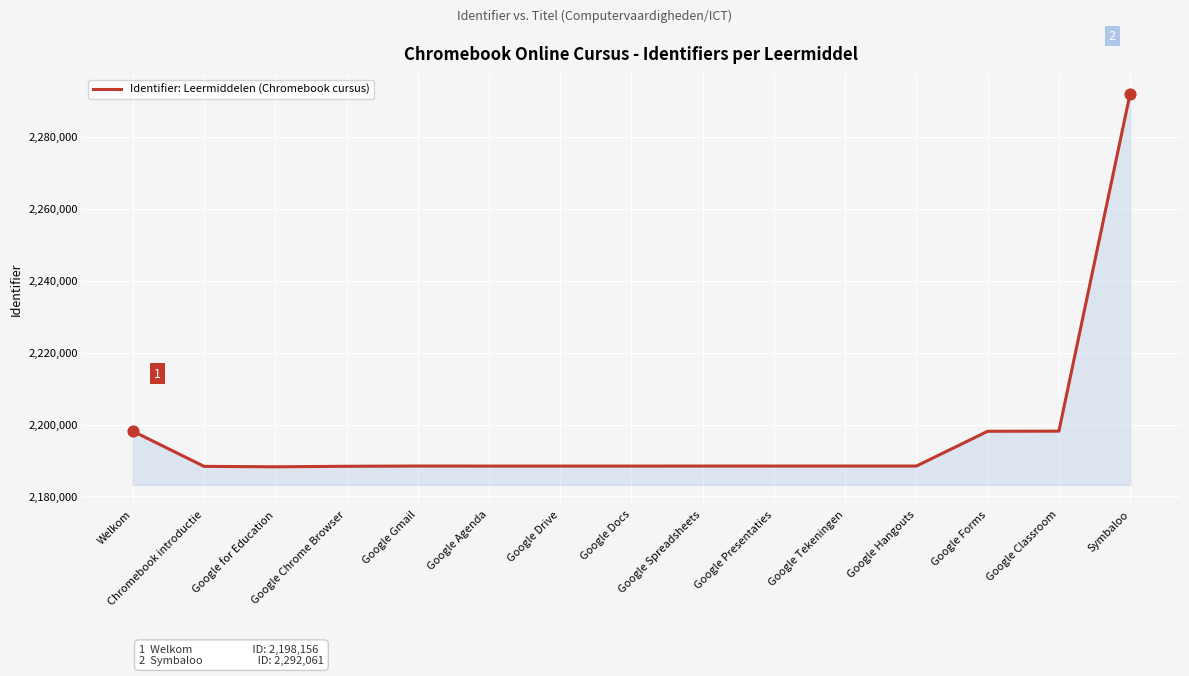

Approximately how many times larger is the value at Welkom compared to Google Docs?

1.0